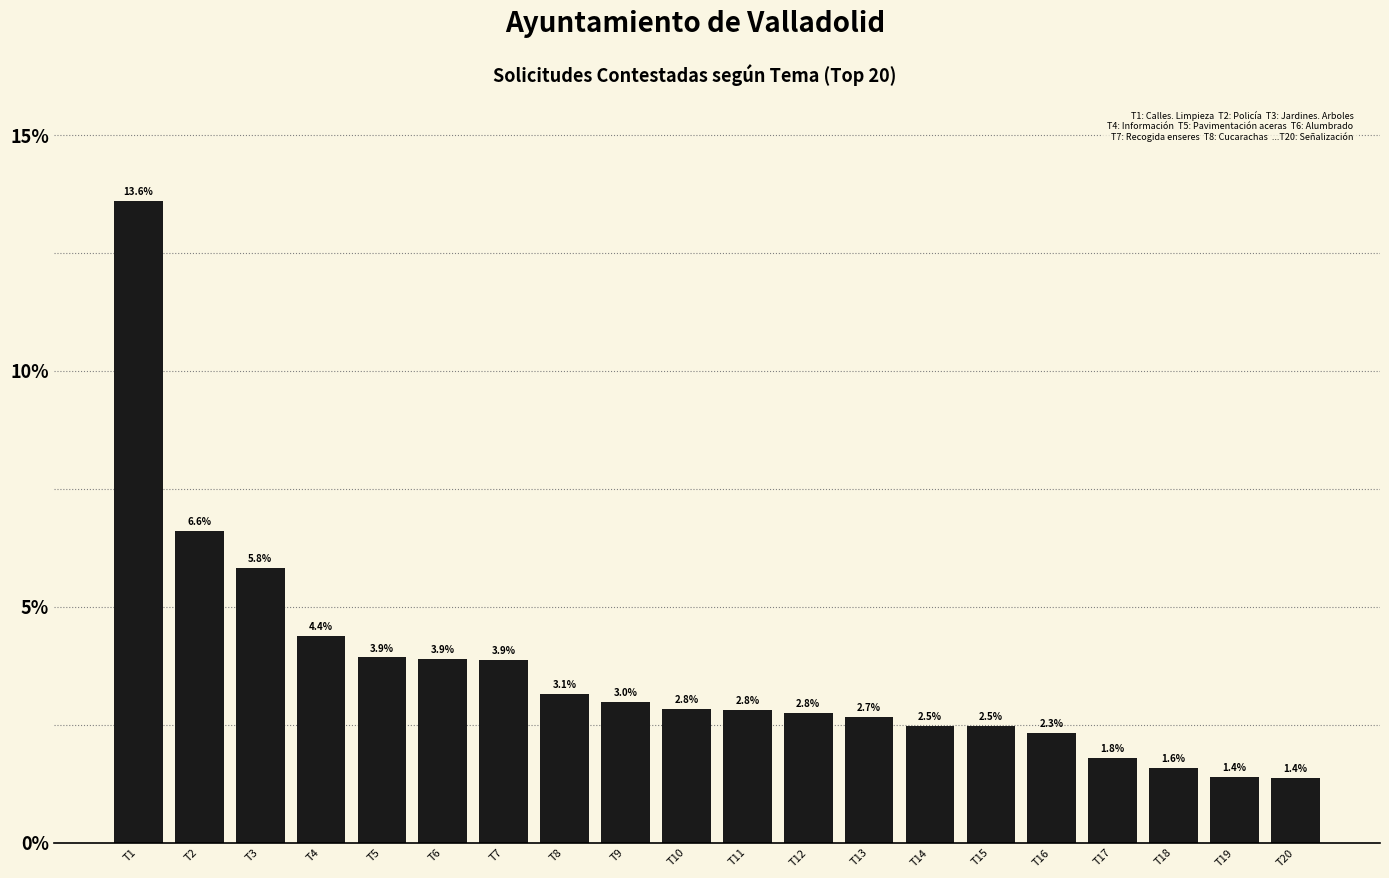

What is the minimum value shown in the chart?

1.4